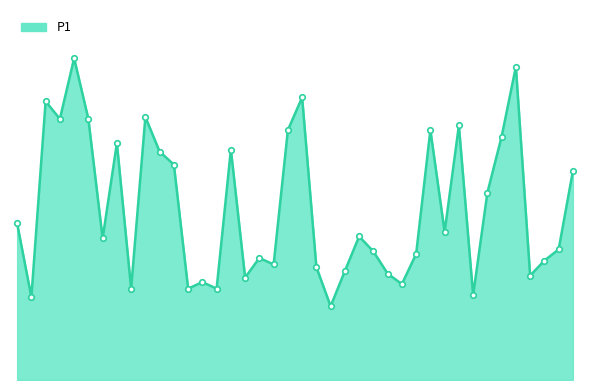

True or false: the data has more than 1 interior local peaks.

True